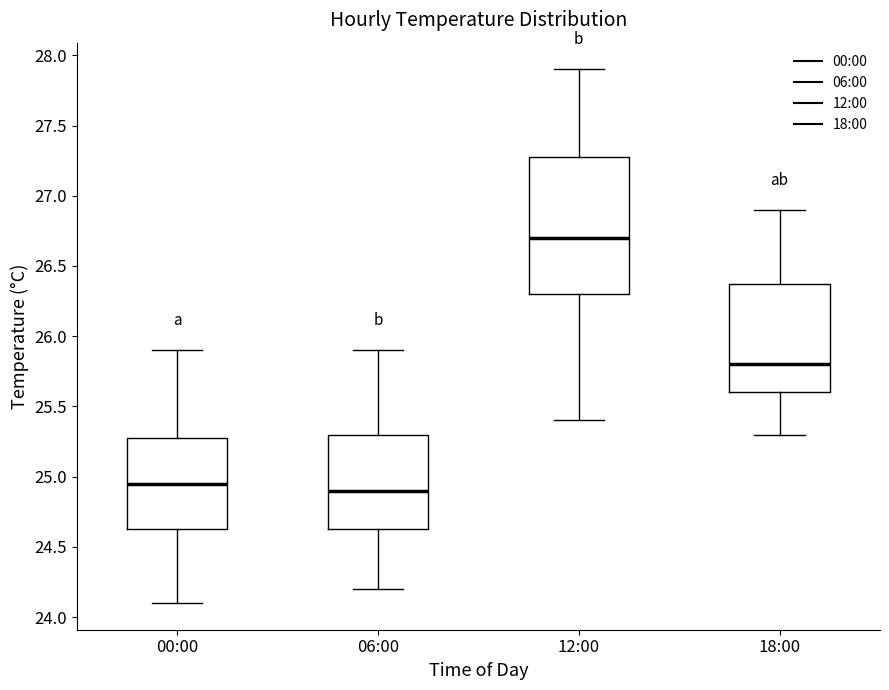

Where does the upper whisker of the box for 00:00 end on the y-axis? The values are not printed on the chart, so give them approximately, as read against the axis.

25.90